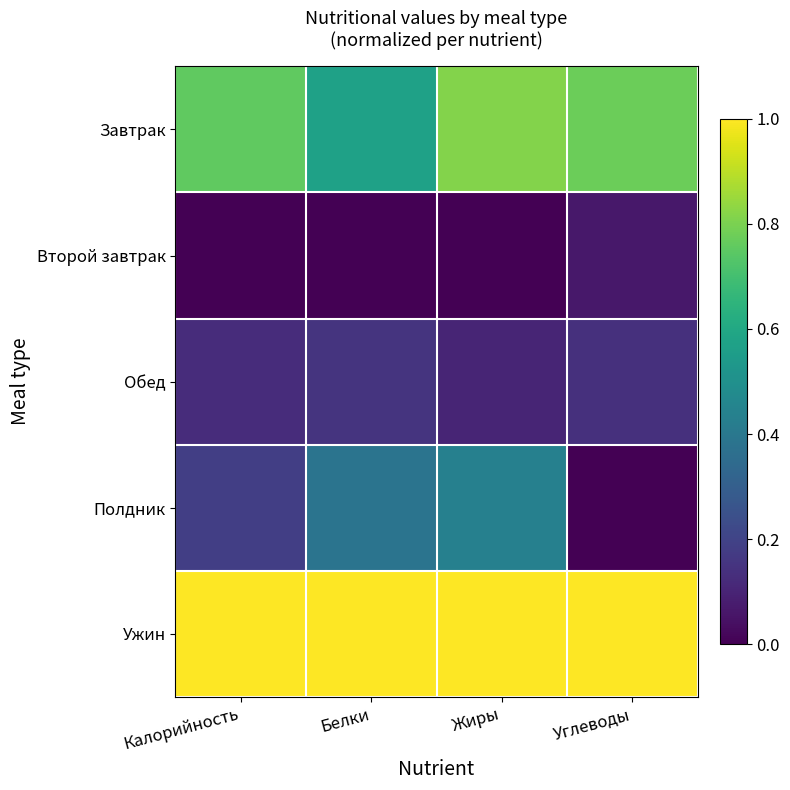

Reading left to right, what are all the values shown in this chart?

Завтрак: Калорийность=0.8	Белки=0.6	Жиры=0.8	Углеводы=0.8
Второй завтрак: Калорийность=0.0	Белки=0.0	Жиры=0.0	Углеводы=0.1
Обед: Калорийность=0.1	Белки=0.2	Жиры=0.1	Углеводы=0.1
Полдник: Калорийность=0.2	Белки=0.4	Жиры=0.4	Углеводы=0.0
Ужин: Калорийность=1.0	Белки=1.0	Жиры=1.0	Углеводы=1.0